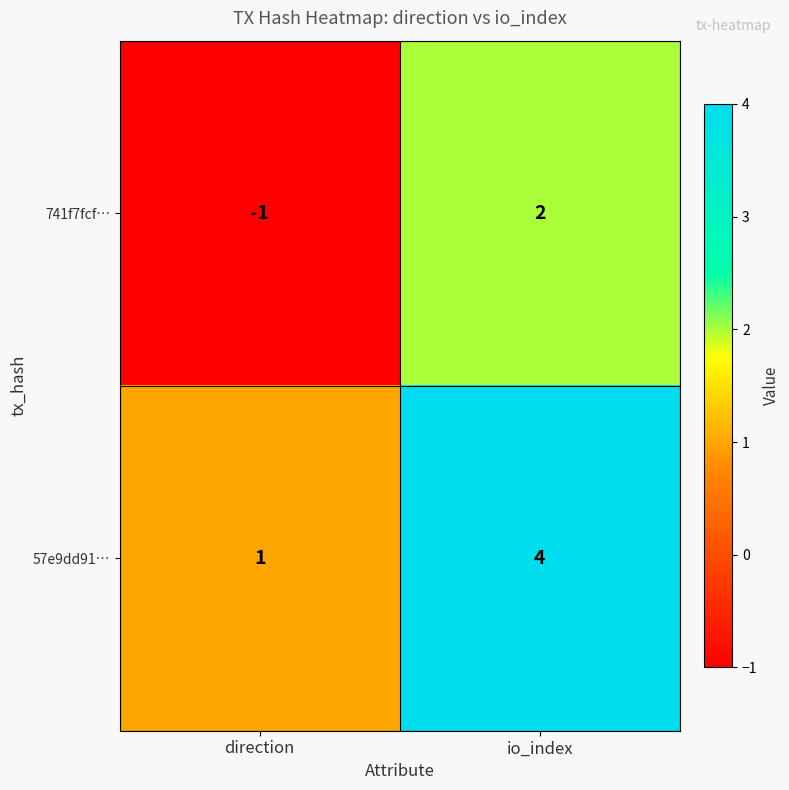

Rank the series by their average value, from highest to lowest.

57e9dd91…, 741f7fcf…